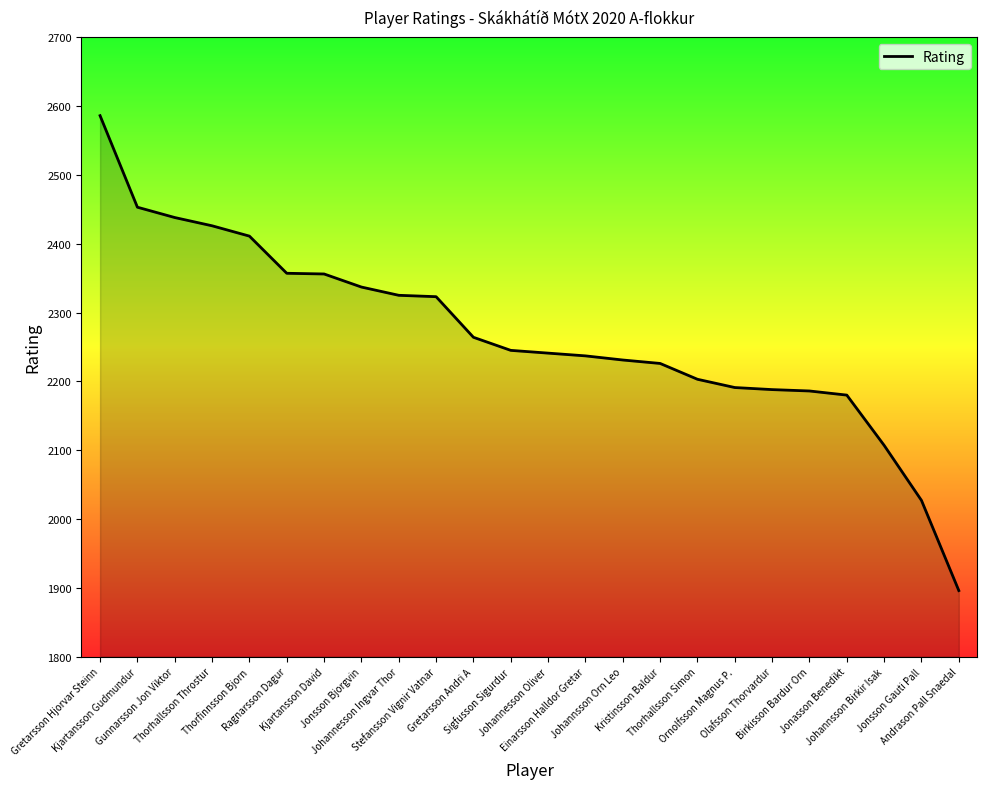

What is the minimum value shown in the chart?

1896